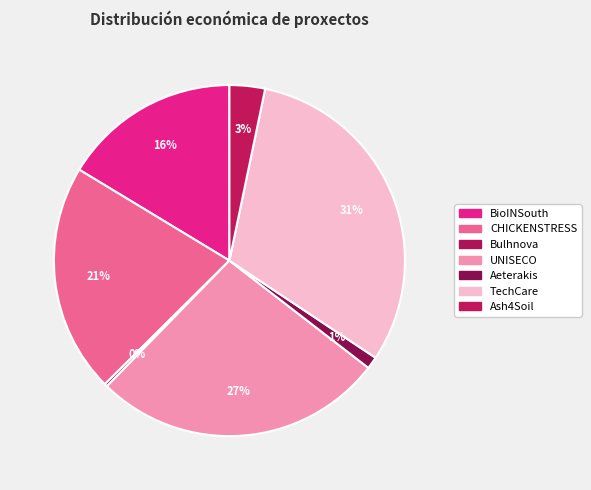

To the nearest percent, what is the combined percentage of BioINSouth and CHICKENSTRESS?

37%